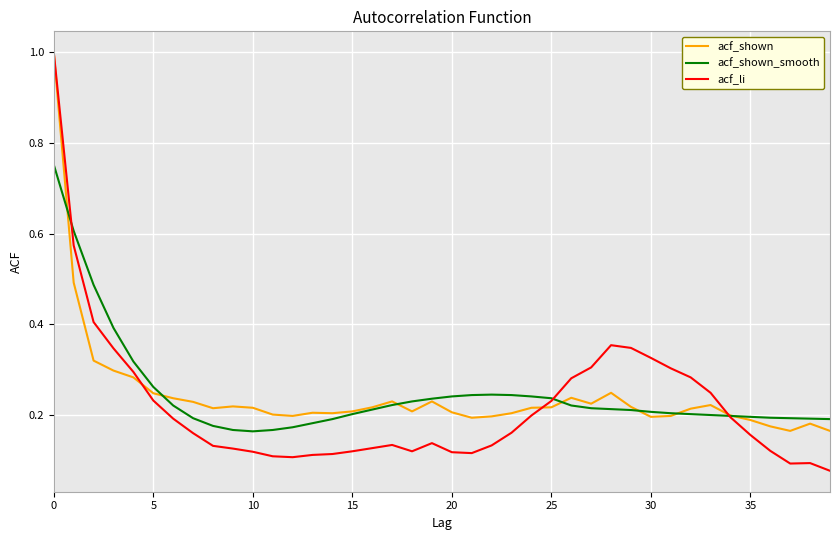

Which series has the widest spread of values?

acf_li